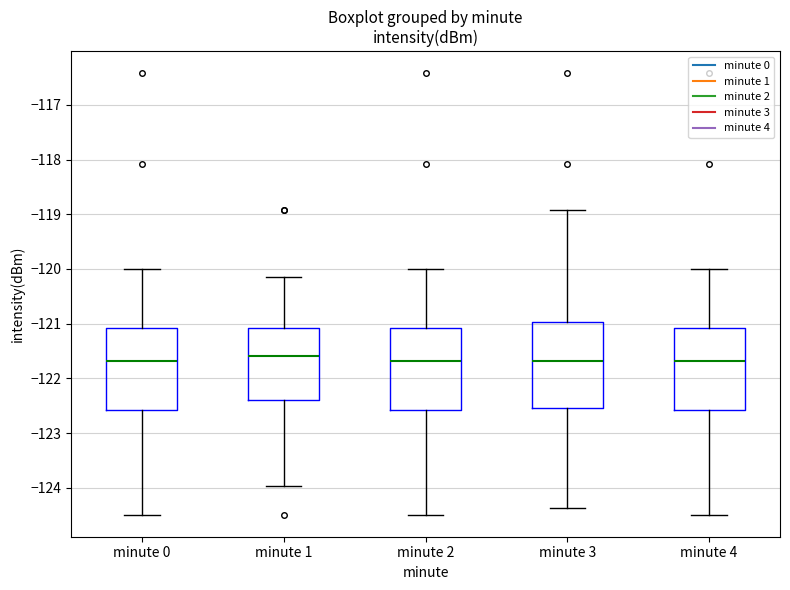

Where does the upper whisker of the box for minute 4 end on the y-axis? The values are not printed on the chart, so give them approximately, as read against the axis.

-120.0